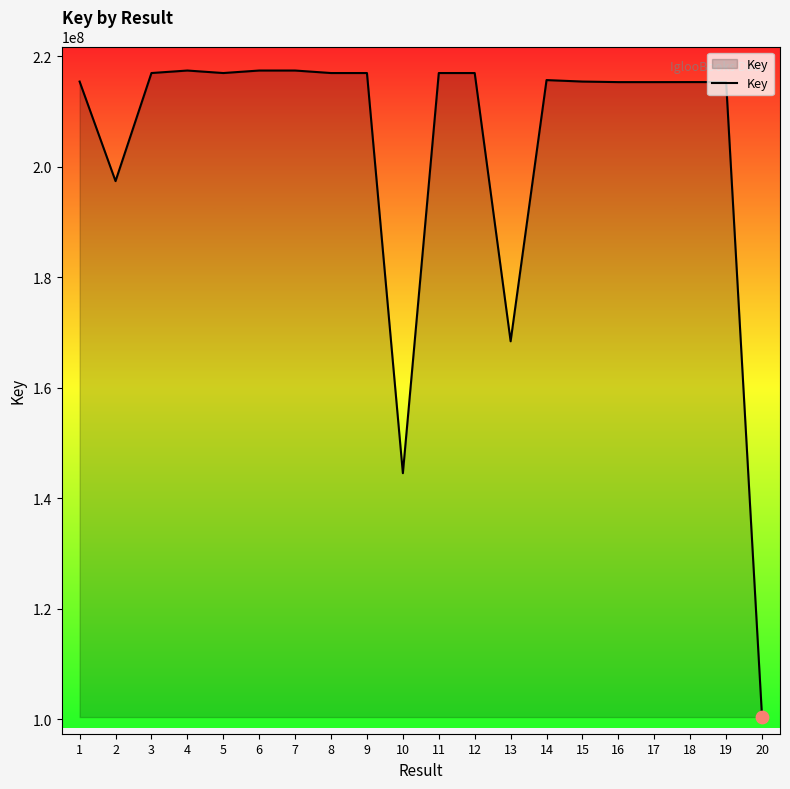

What is the ratio of the value at 17 to the value at 12?

1.0